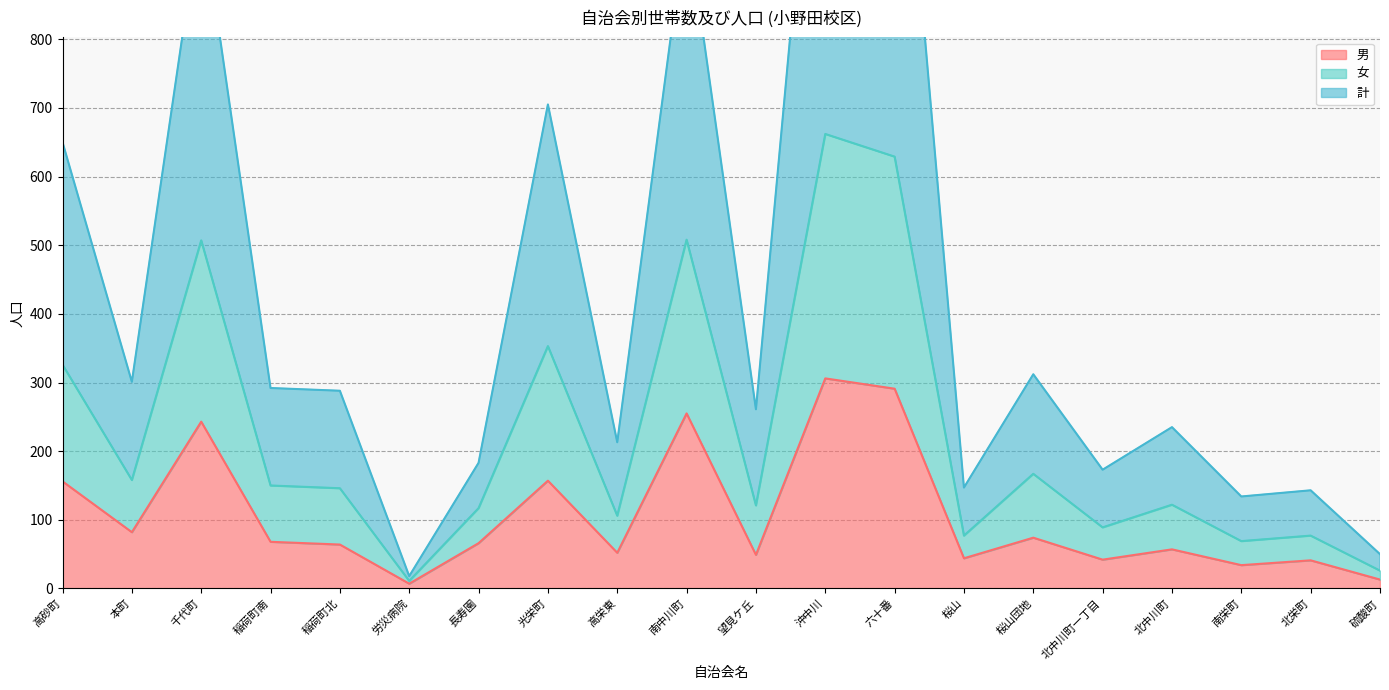

True or false: 男 and 女 cross at least once.

False